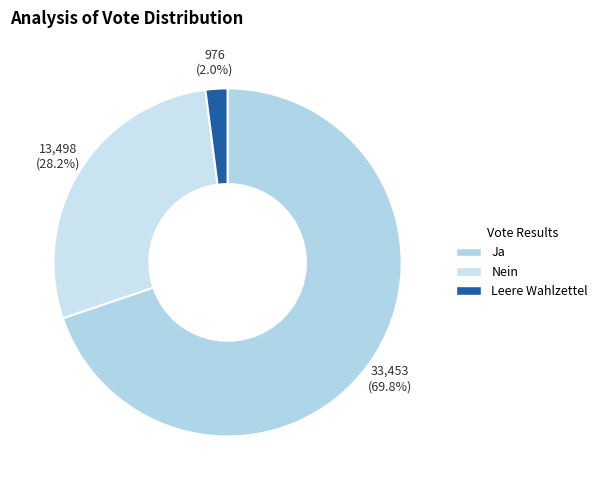

Is the sum of Leere Wahlzettel and Ja greater than half?

Yes